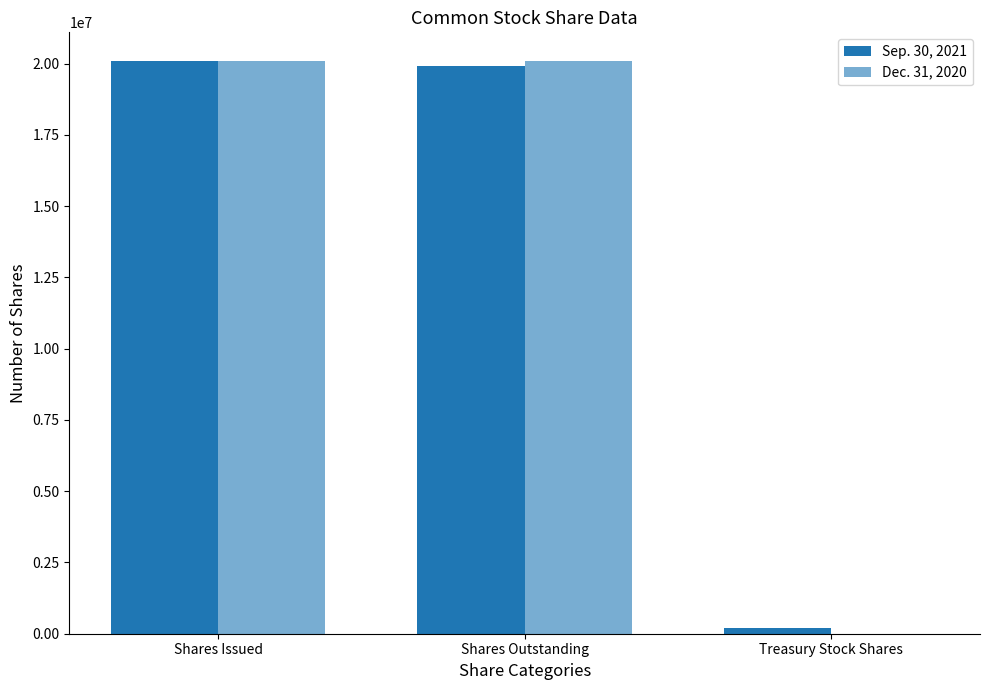

What is the spread (max minus min) of values at Shares Outstanding?

187789